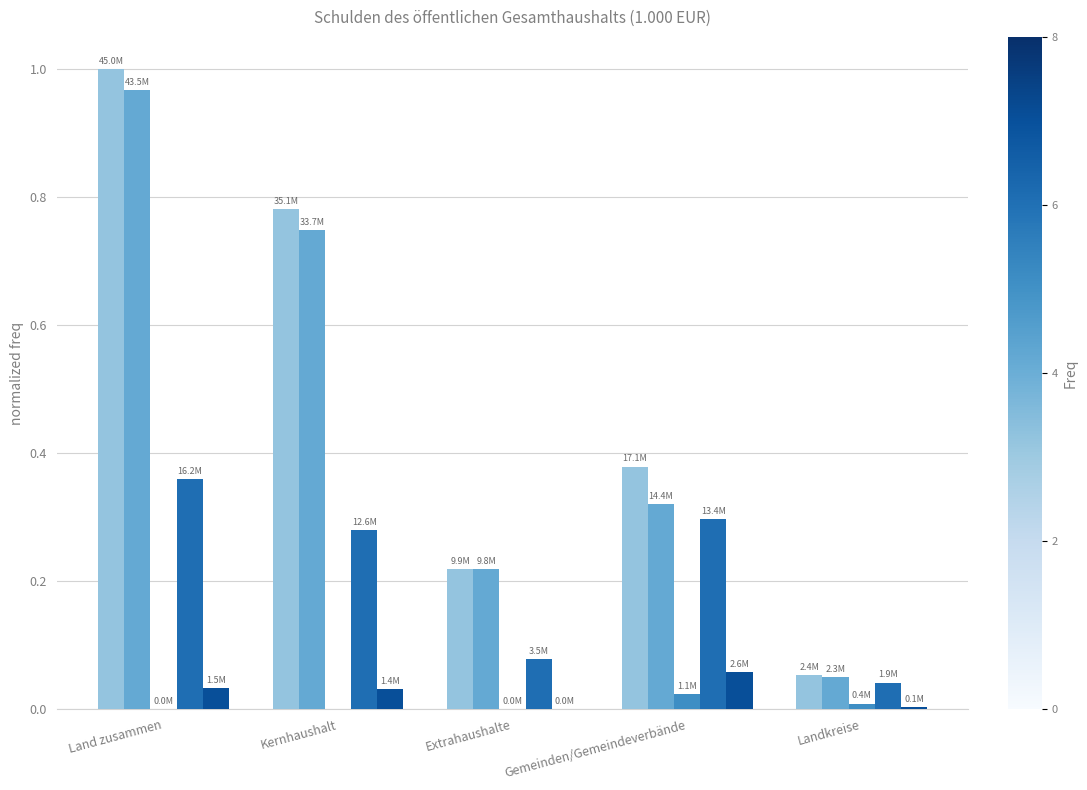

Which label corresponds to the largest value in the chart?

Land zusammen